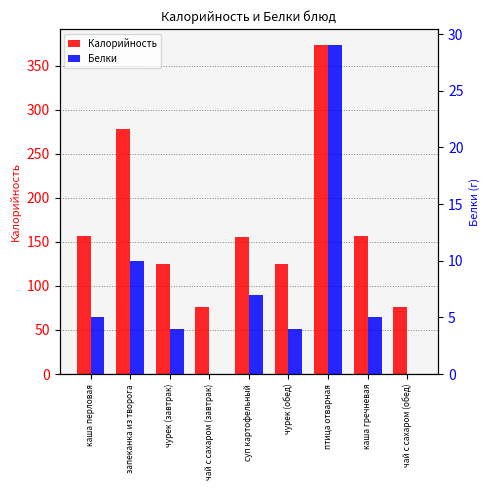

Is it true that Калорийность equals 217 at каша перловая?

False